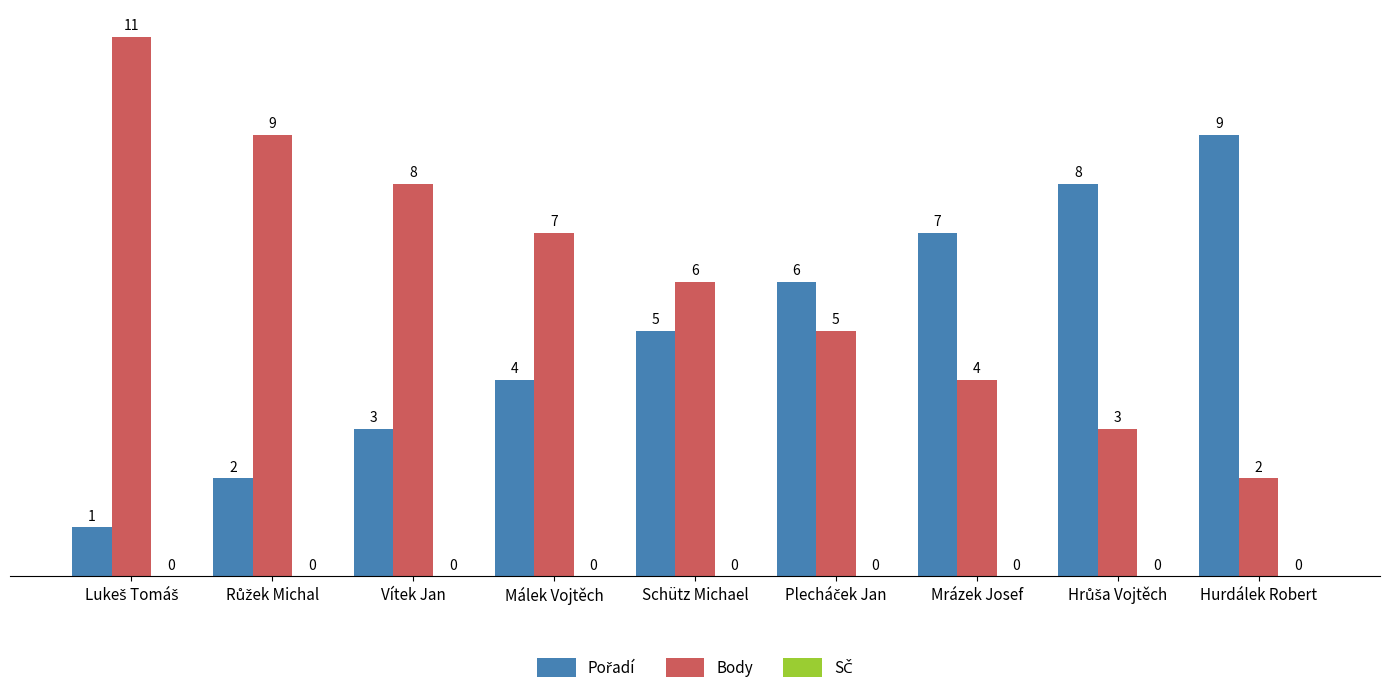

At which label is Body closest to 6?

Schütz Michael